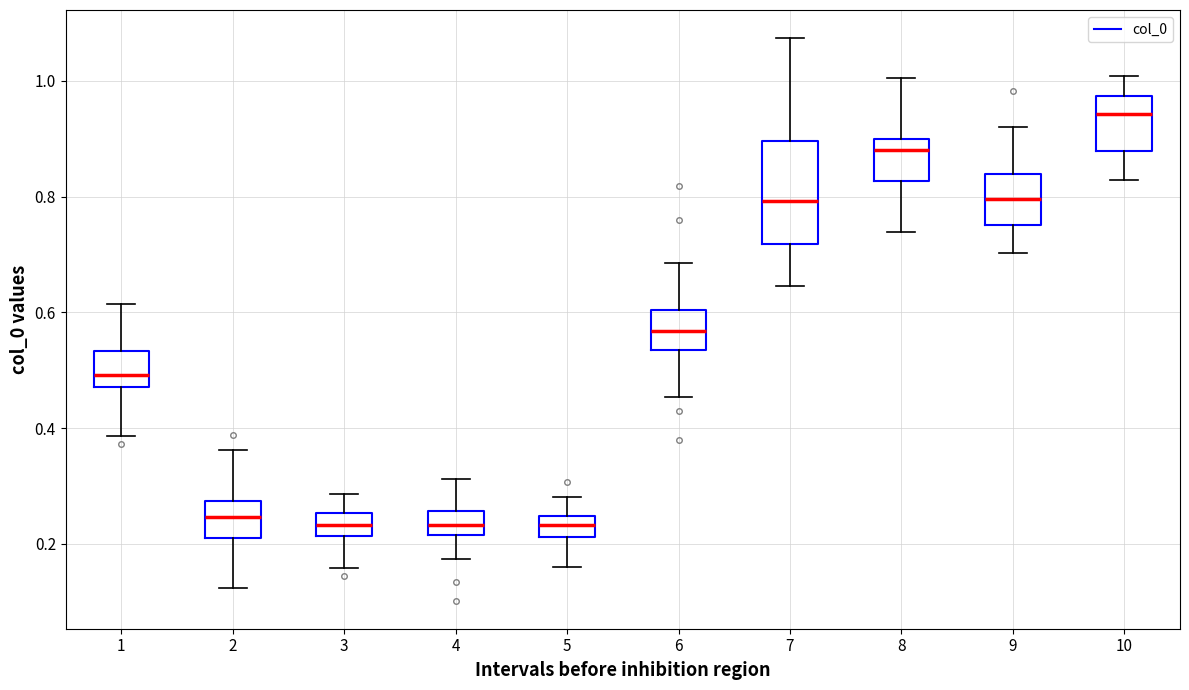

Which box is the tallest, from its lower edge to its upper edge?

7